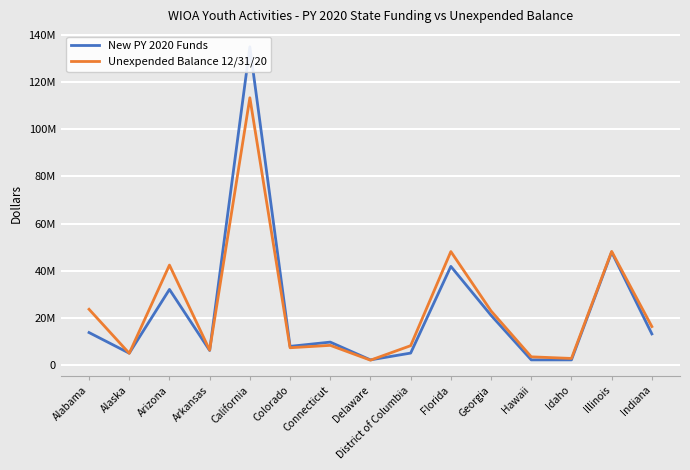

How many data points in Unexpended Balance 12/31/20 are above 8396501?

7